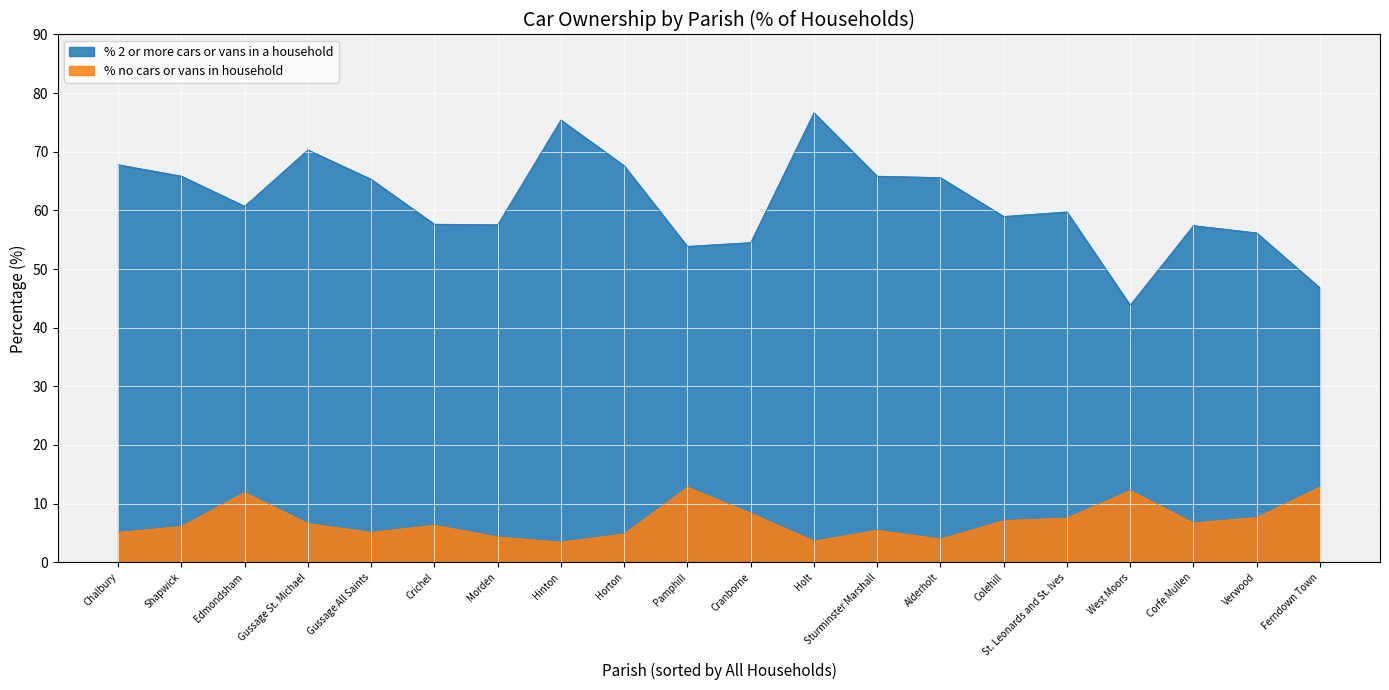

Does the chart display data point markers on the line(s)?

No